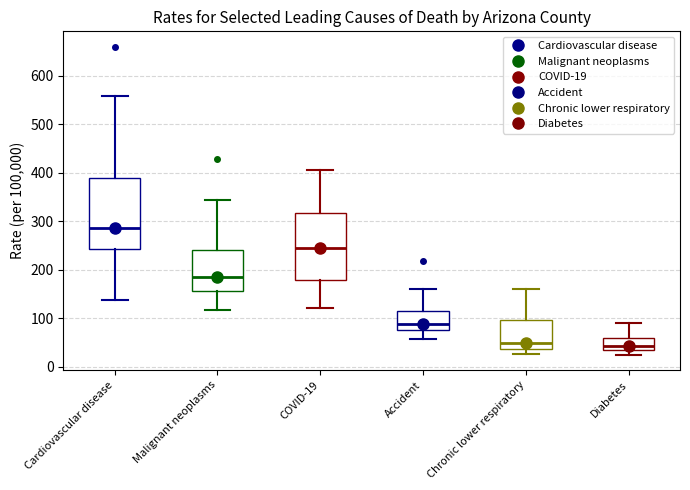

Where does the lower whisker of the box for Cardiovascular disease end on the y-axis? The values are not printed on the chart, so give them approximately, as read against the axis.

140